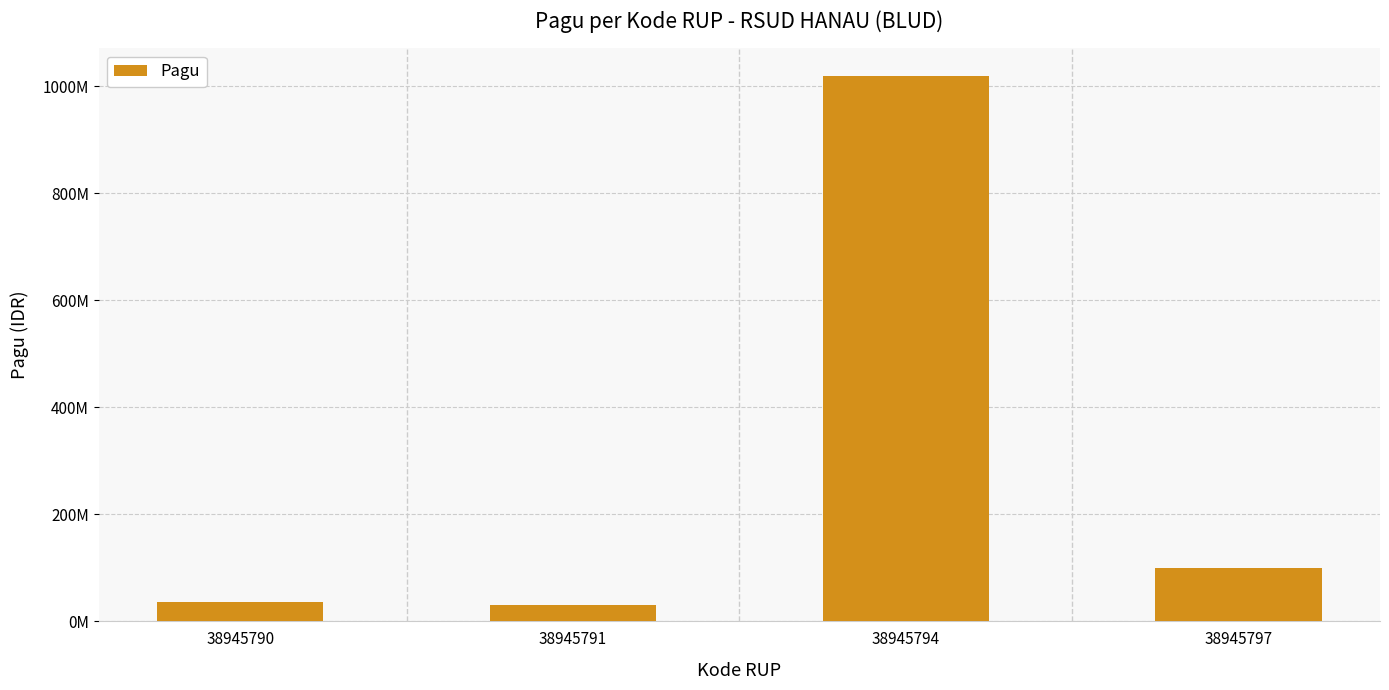

Reading right to left, transcribe all the data shown in this chart.

38945797=100000000	38945794=1020000000	38945791=30000000	38945790=36000000